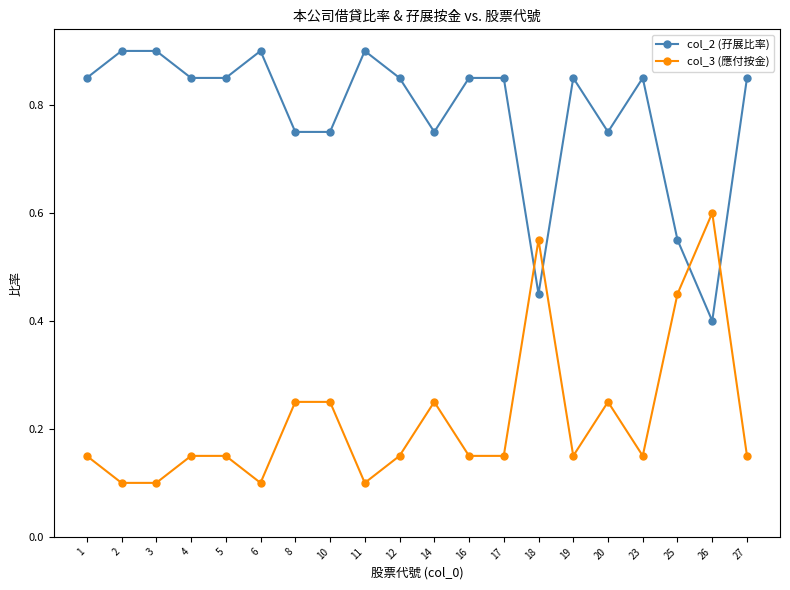

The col_3 (應付按金) series shows 0.1 at 11. True or false?

True